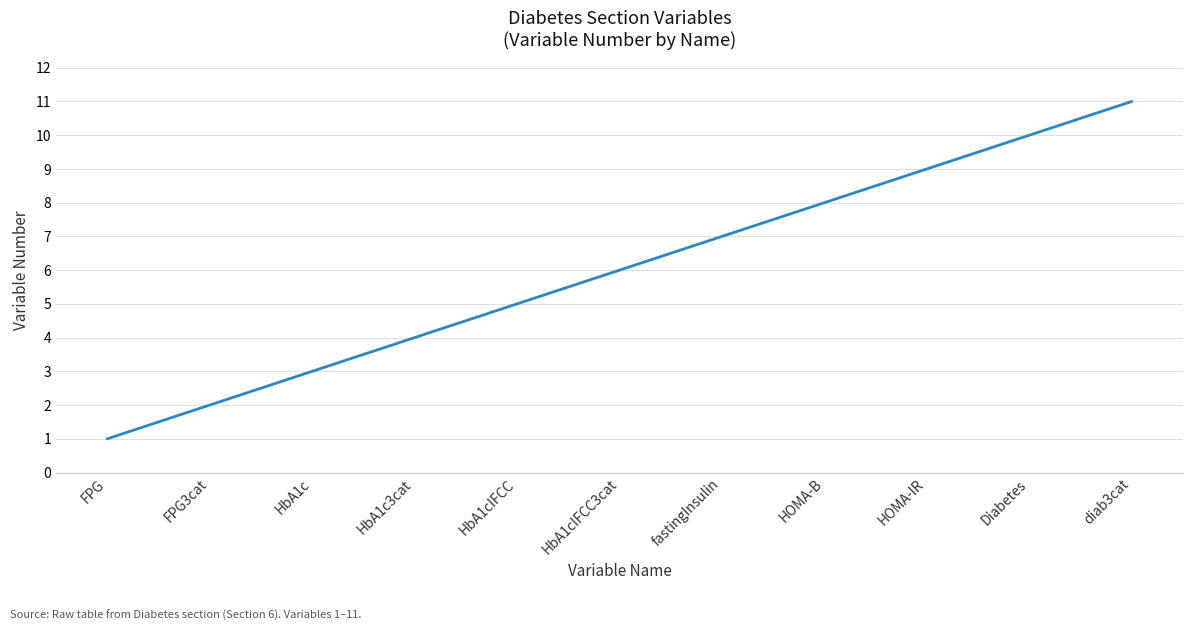

Rank the categories by value from lowest to highest.

FPG, FPG3cat, HbA1c, HbA1c3cat, HbA1cIFCC, HbA1cIFCC3cat, fastingInsulin, HOMA-B, HOMA-IR, Diabetes, diab3cat